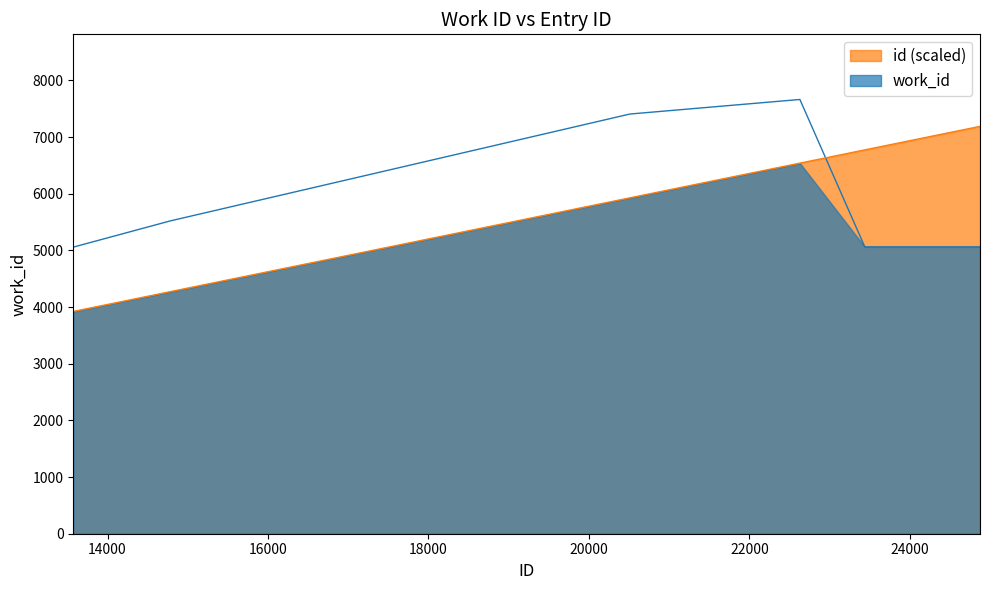

What is the maximum value for id (scaled)?

7190.3